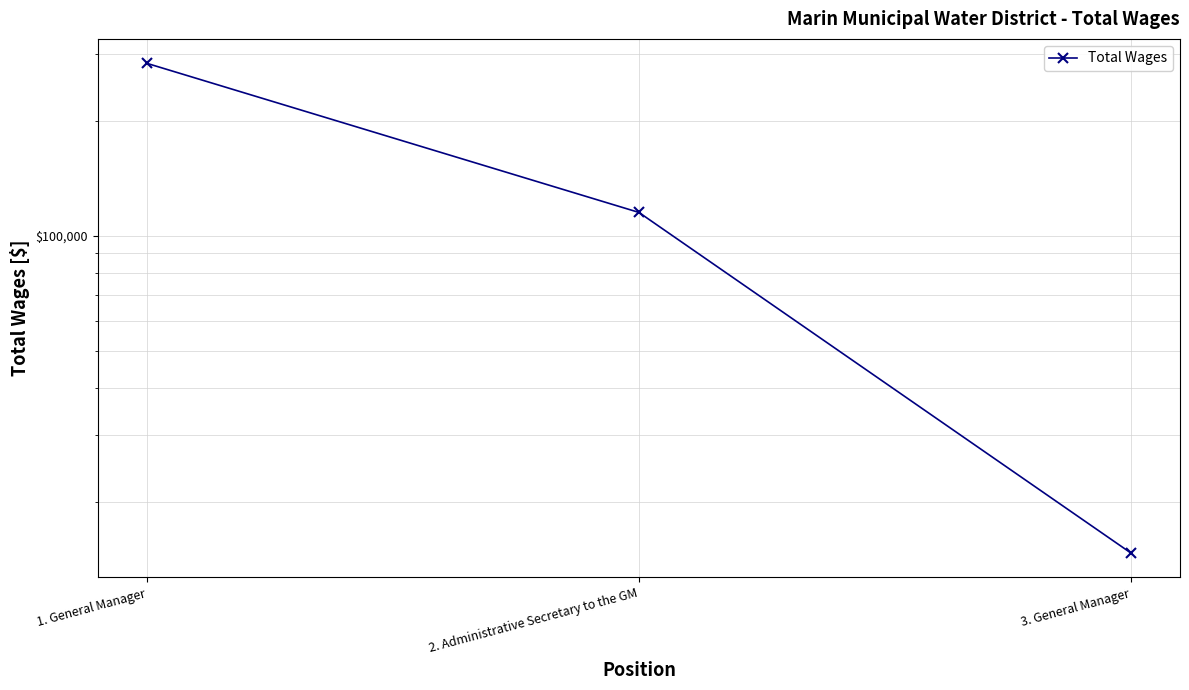

What position from the right is 2. Administrative Secretary to the GM?

2